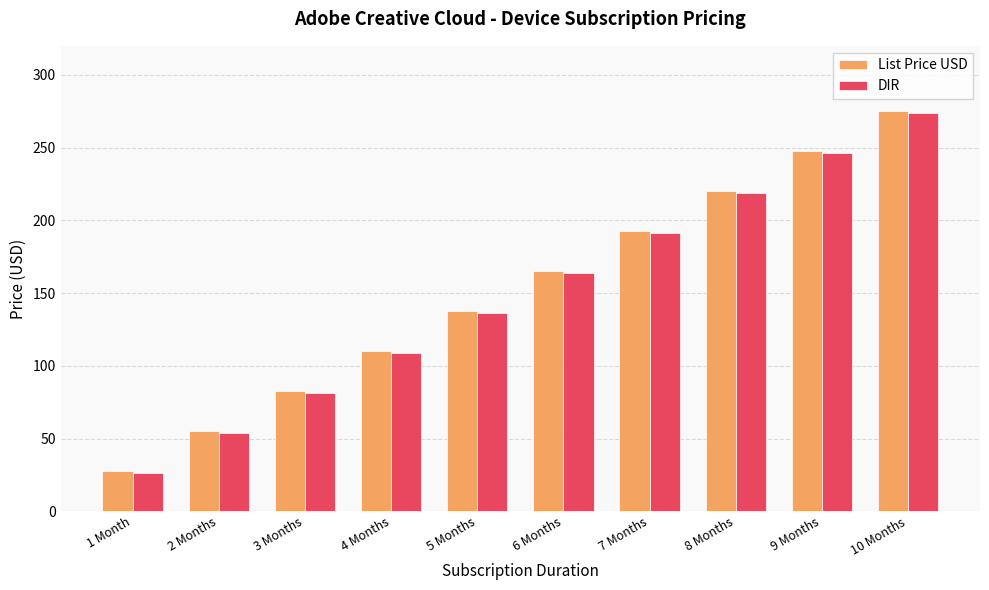

How many series are shown in this chart?

2